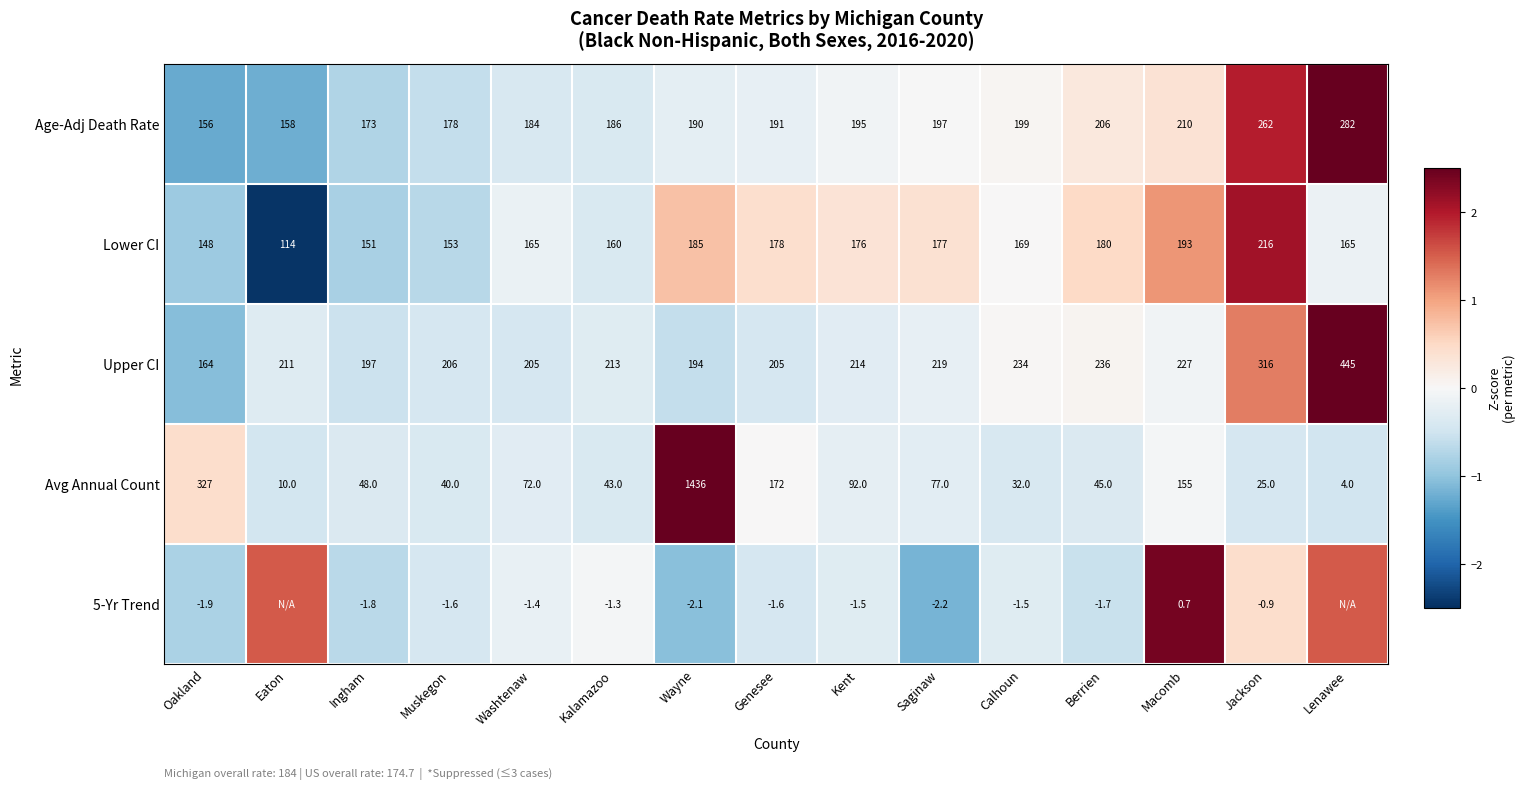

Rank the categories by Avg Annual Count value from lowest to highest.

Lenawee, Eaton, Jackson, Calhoun, Muskegon, Kalamazoo, Berrien, Ingham, Washtenaw, Saginaw, Kent, Macomb, Genesee, Oakland, Wayne